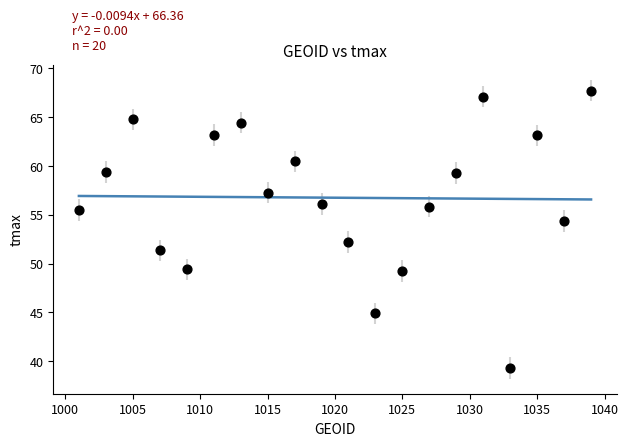

What is the range of Y values (max minus min)?

28.4